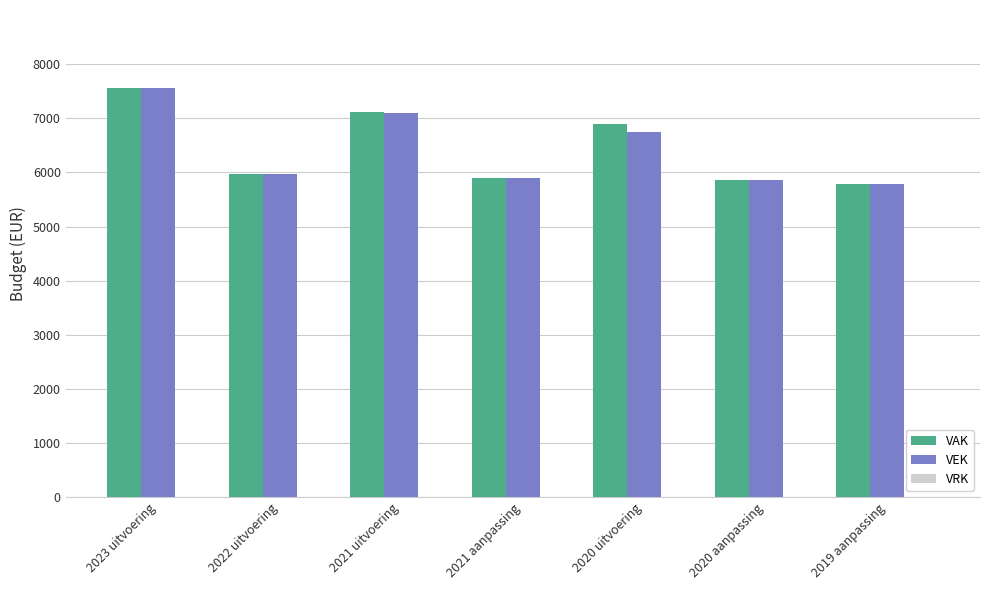

How many series are shown in this chart?

2